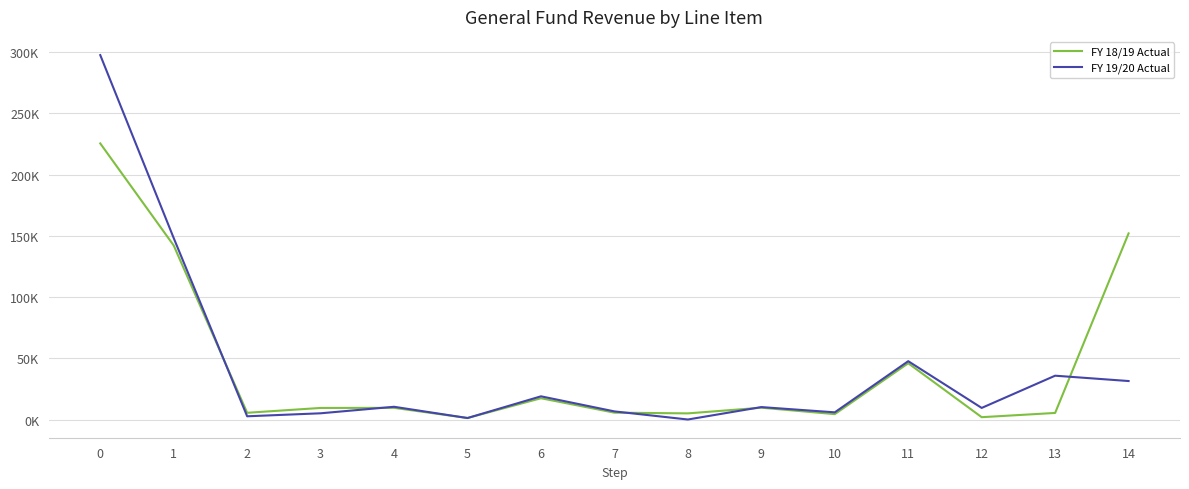

Does the chart display data point markers on the line(s)?

No